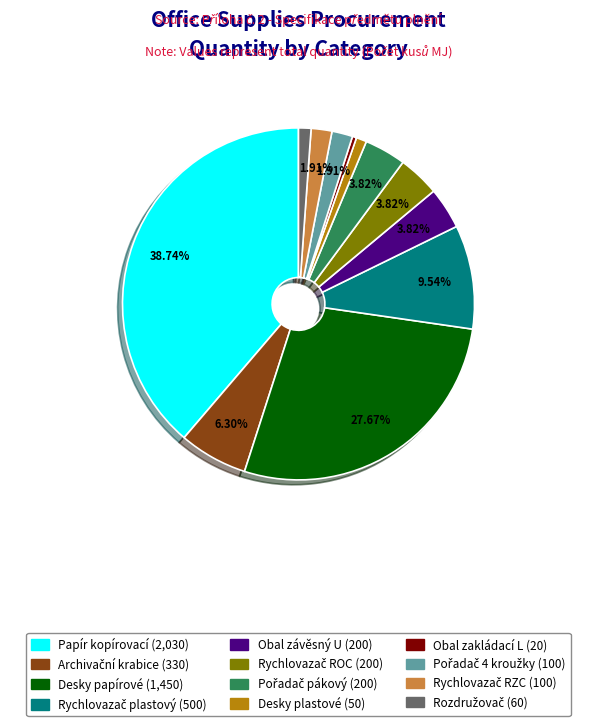

Which slice is the smallest?

Obal zakládací L